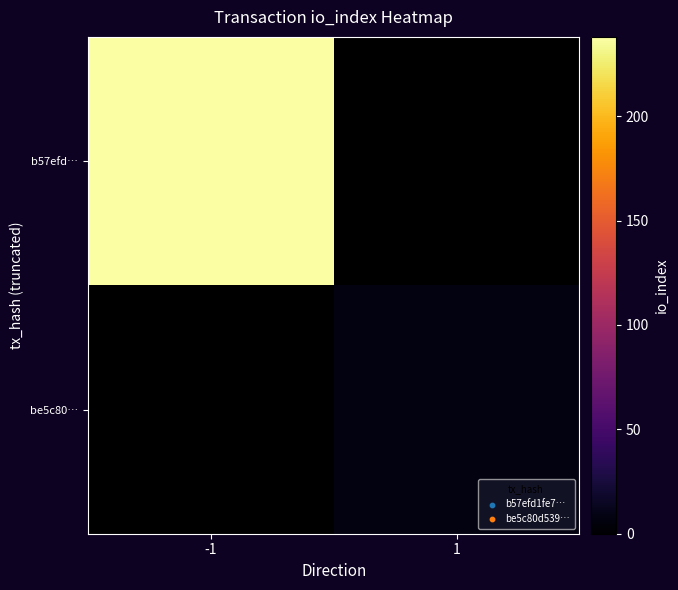

Between -1 and 1, which series saw the biggest shift?

b57efd…